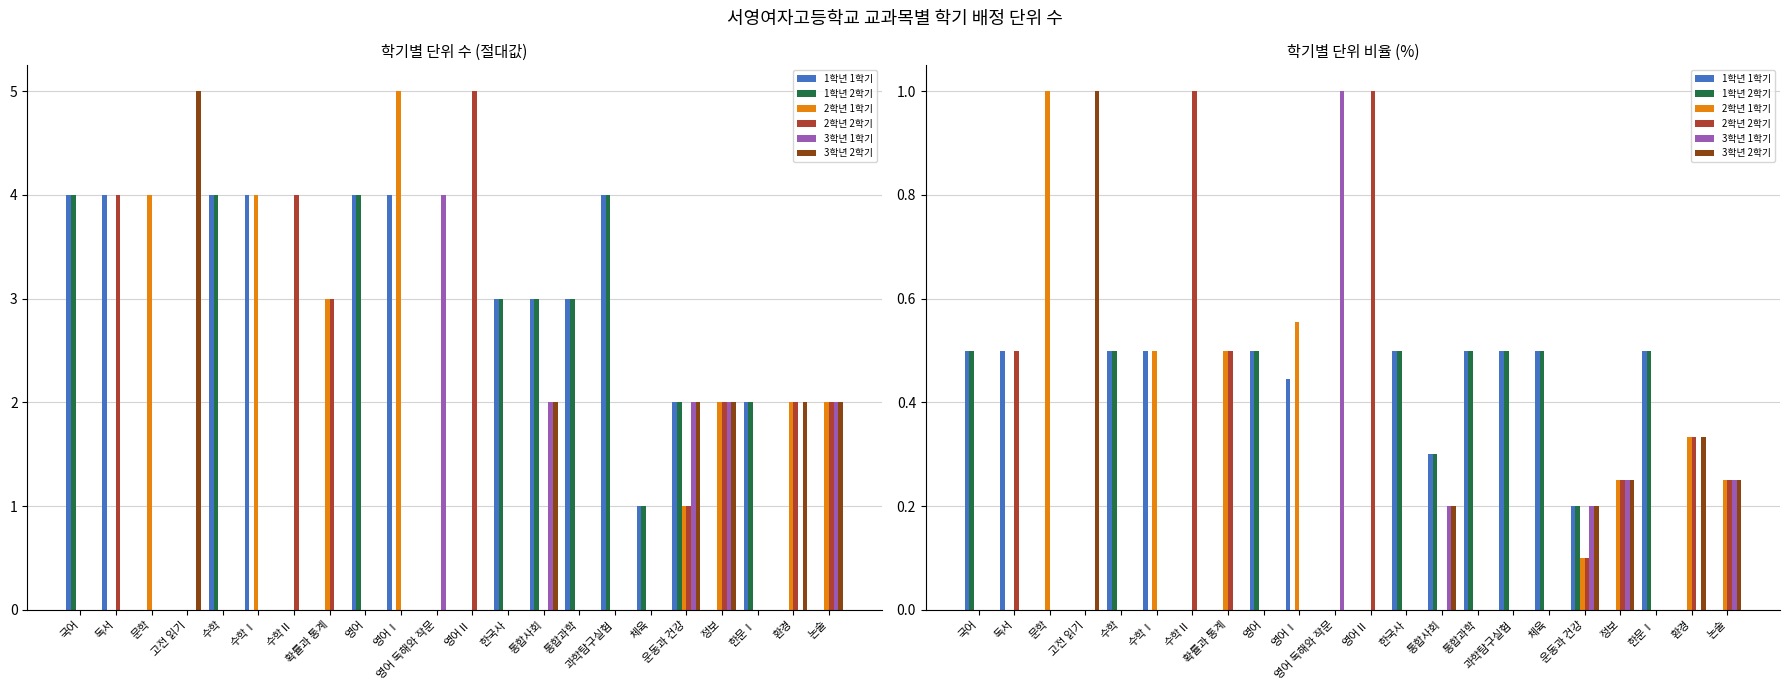

Does the chart contain any negative values?

No